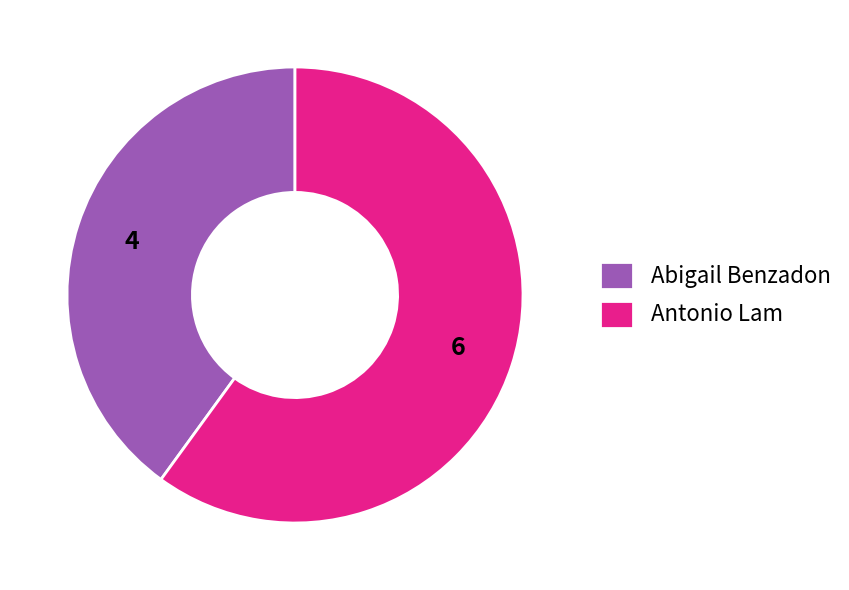

Do Abigail Benzadon and Antonio Lam together represent more than half of the pie?

Yes